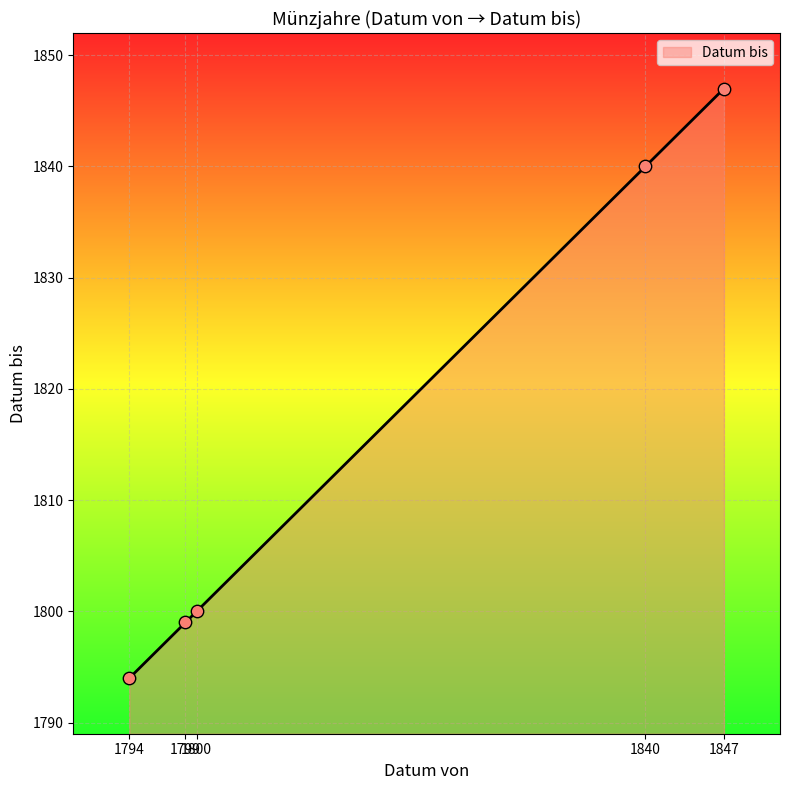

What is the change in value from 1794 to 1799?

+5